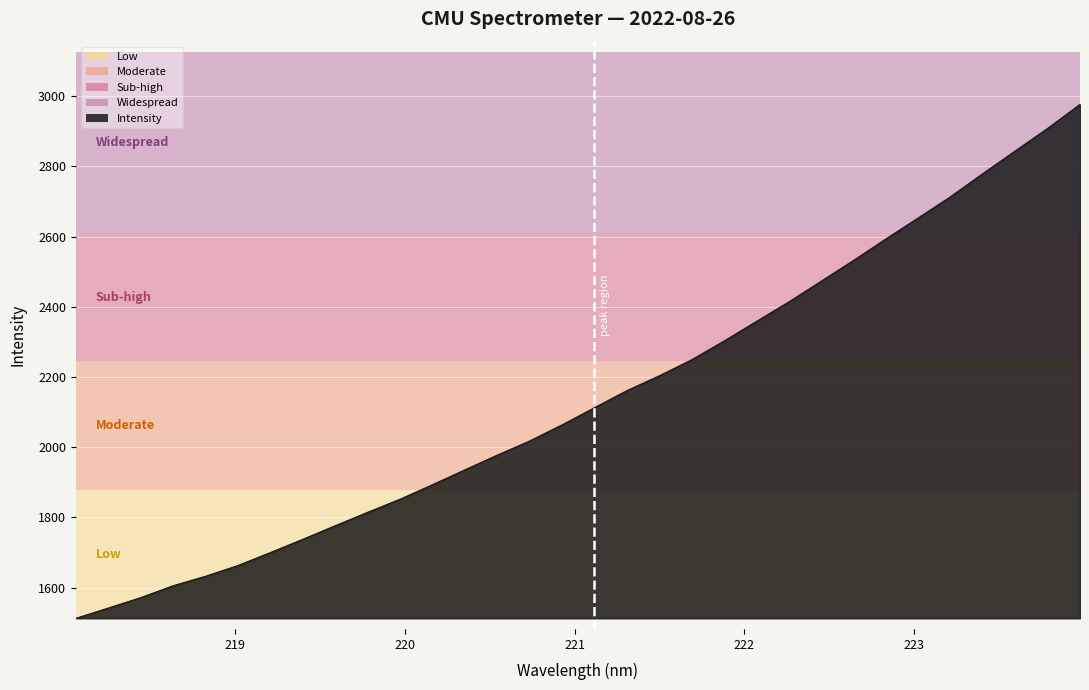

Does the chart display data point markers on the line(s)?

No